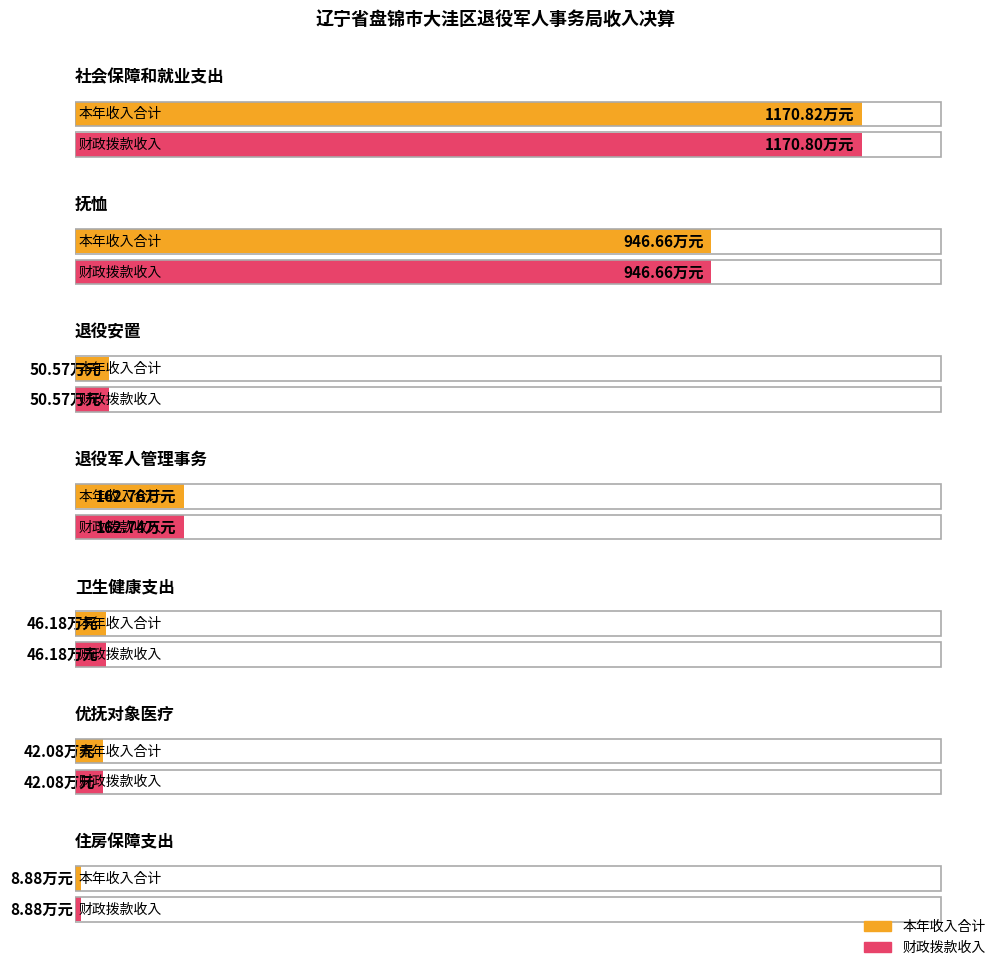

Which series has the largest total across all categories?

本年收入合计